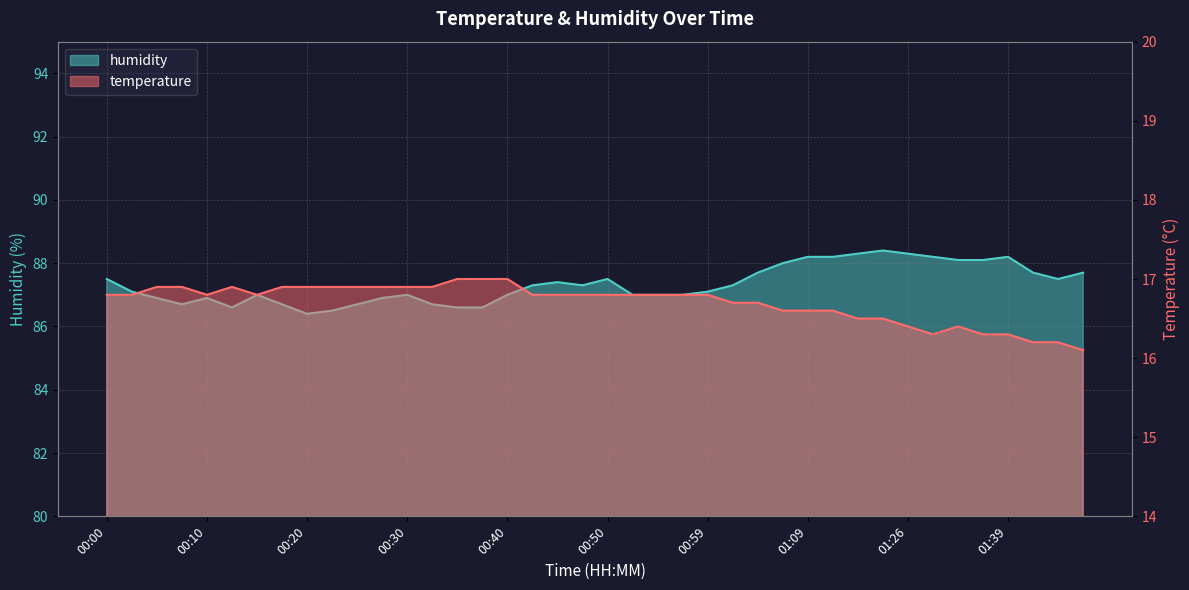

At which category does temperature reach its first local valley?

00:10